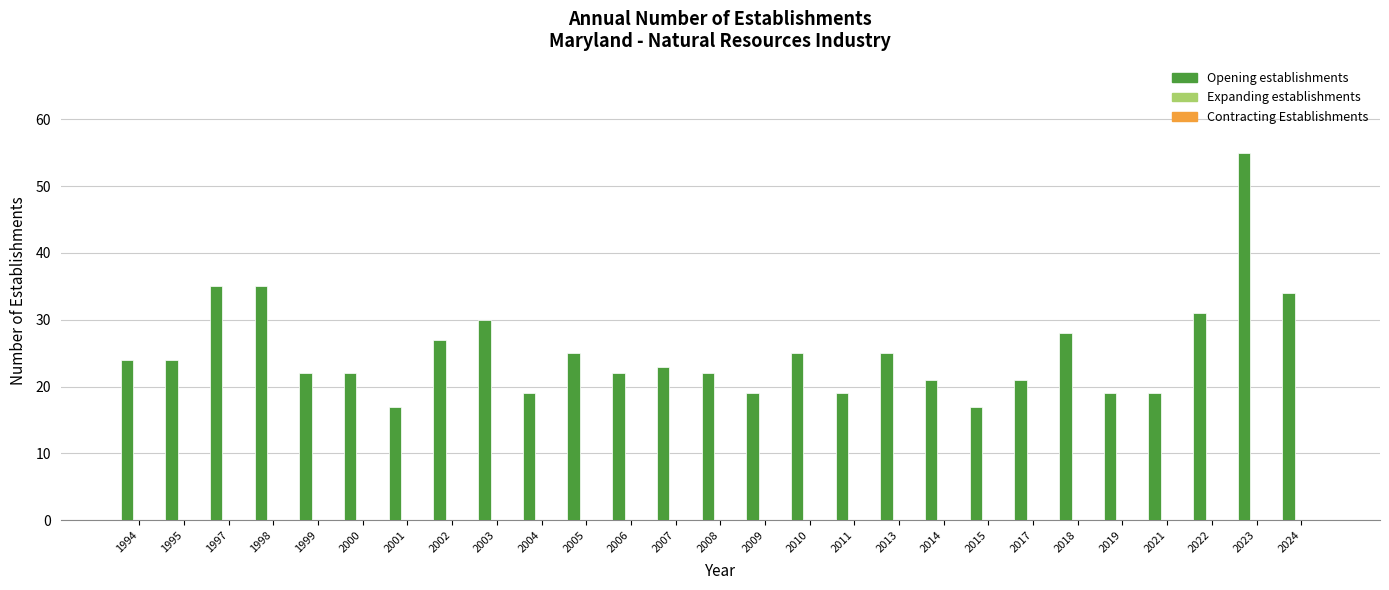

What is the value of the 2nd bar from the left?

24